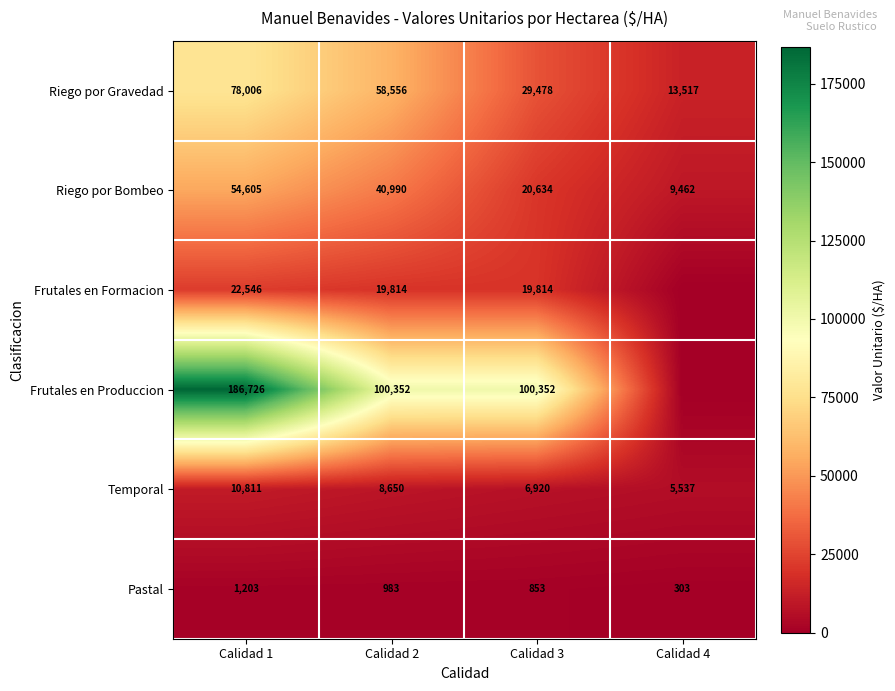

The value of Frutales en Formacion at Calidad 1 is 22546. True or false?

True